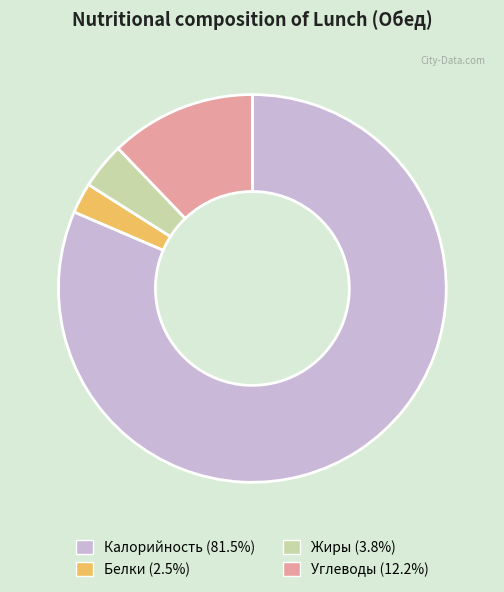

Is Калорийность the majority of the pie?

Yes